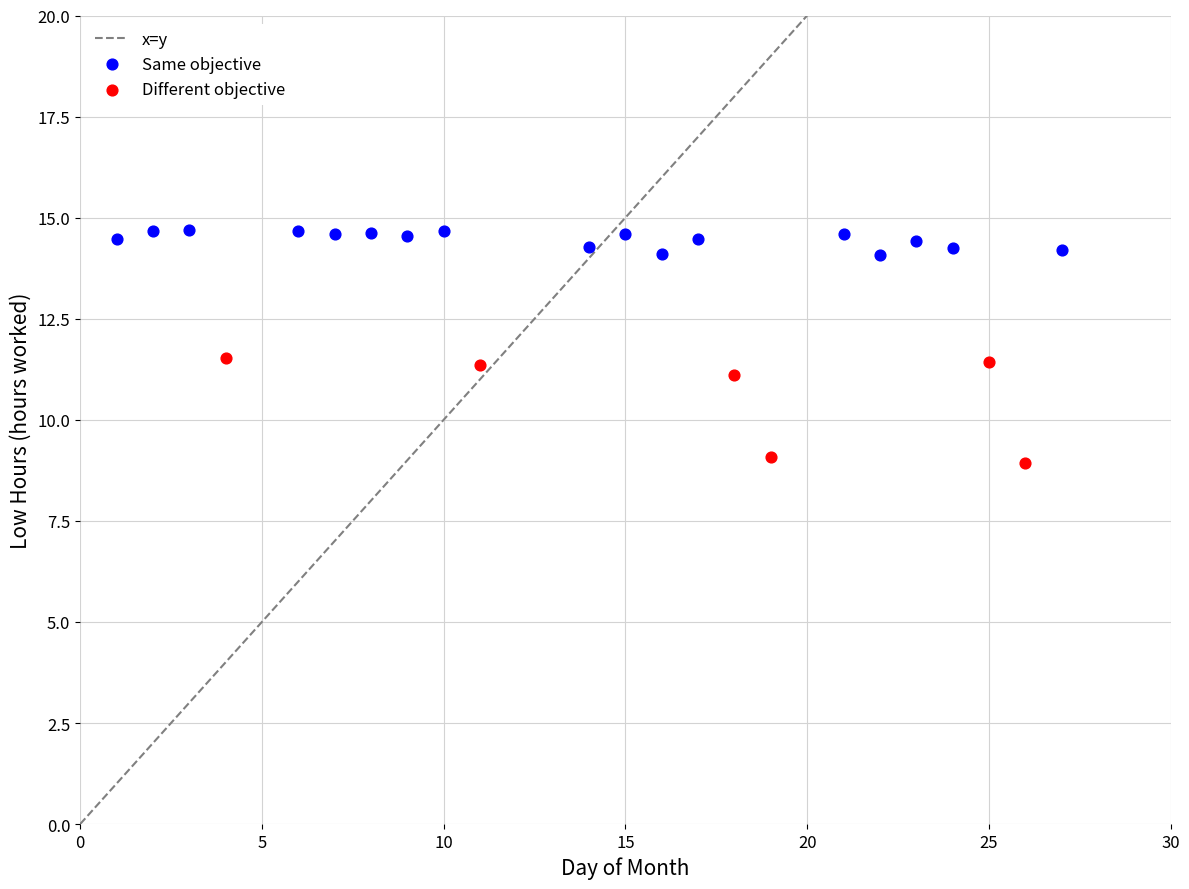

Which series has the largest Y range (max minus min)?

Different objective